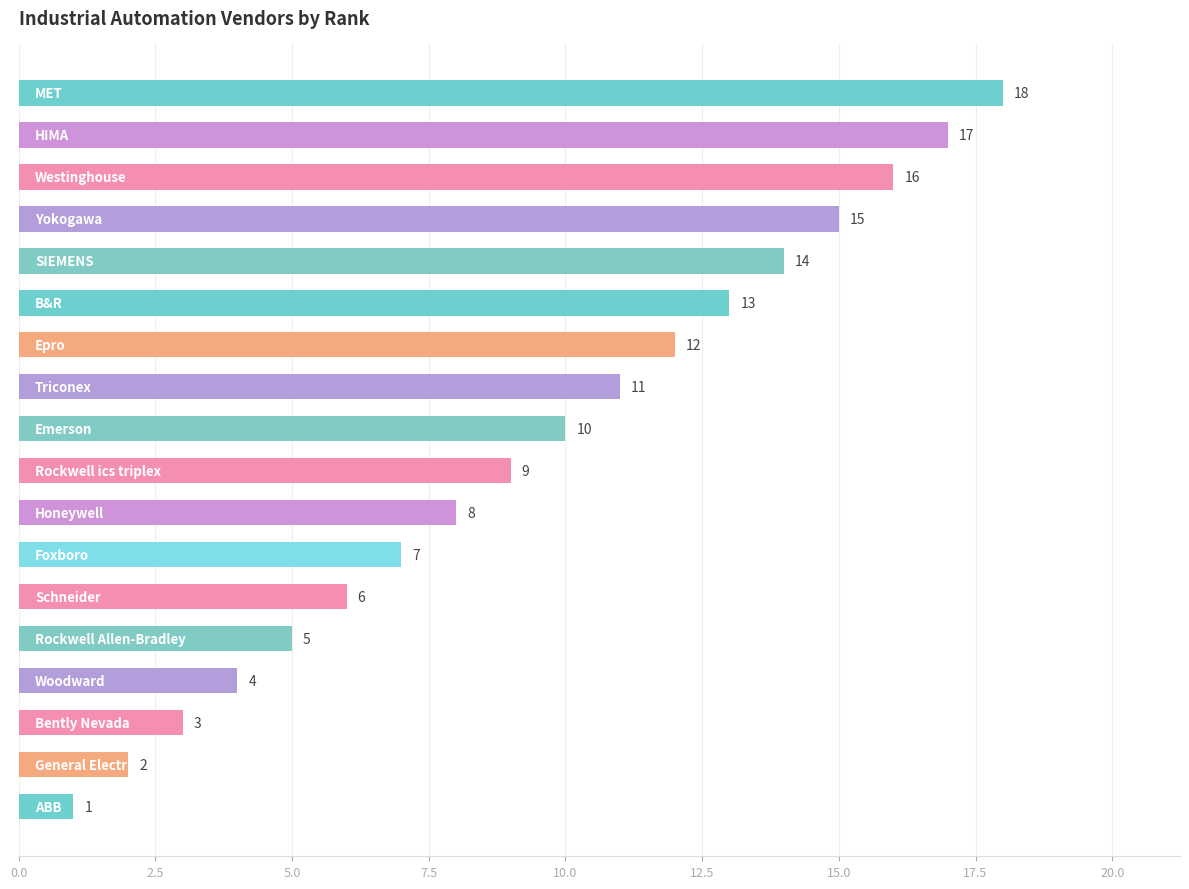

What is the value of the 15th bar from the top?

4